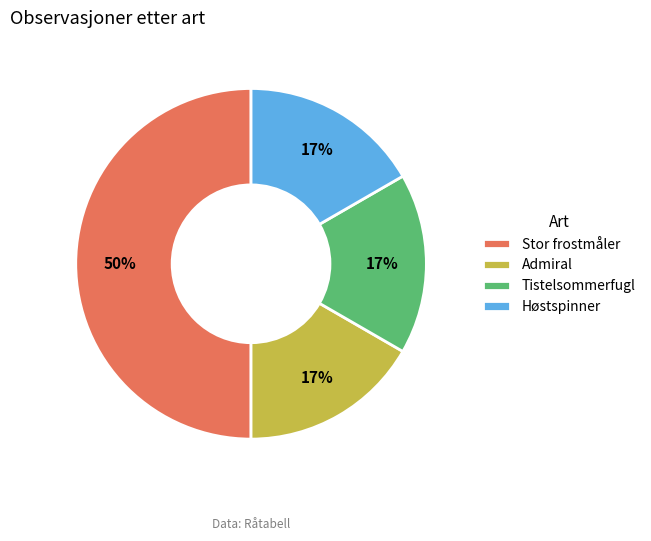

Which slice is the largest?

Stor frostmåler